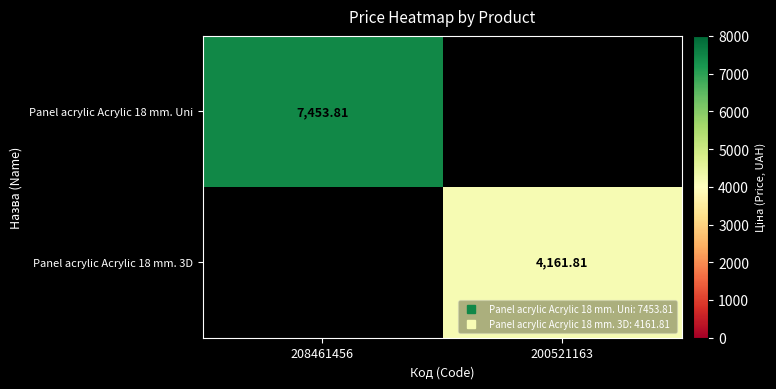

How many series are shown in this chart?

2